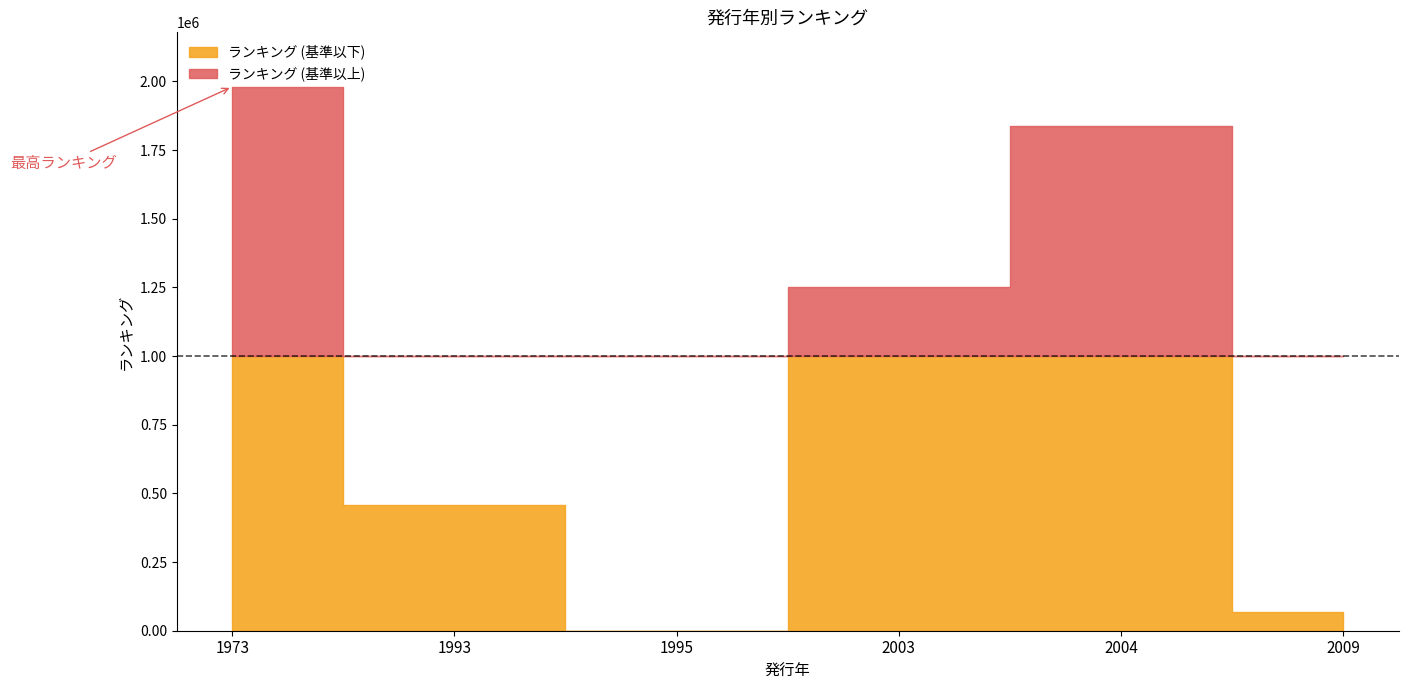

What is the approximate value at 1973?

1980637